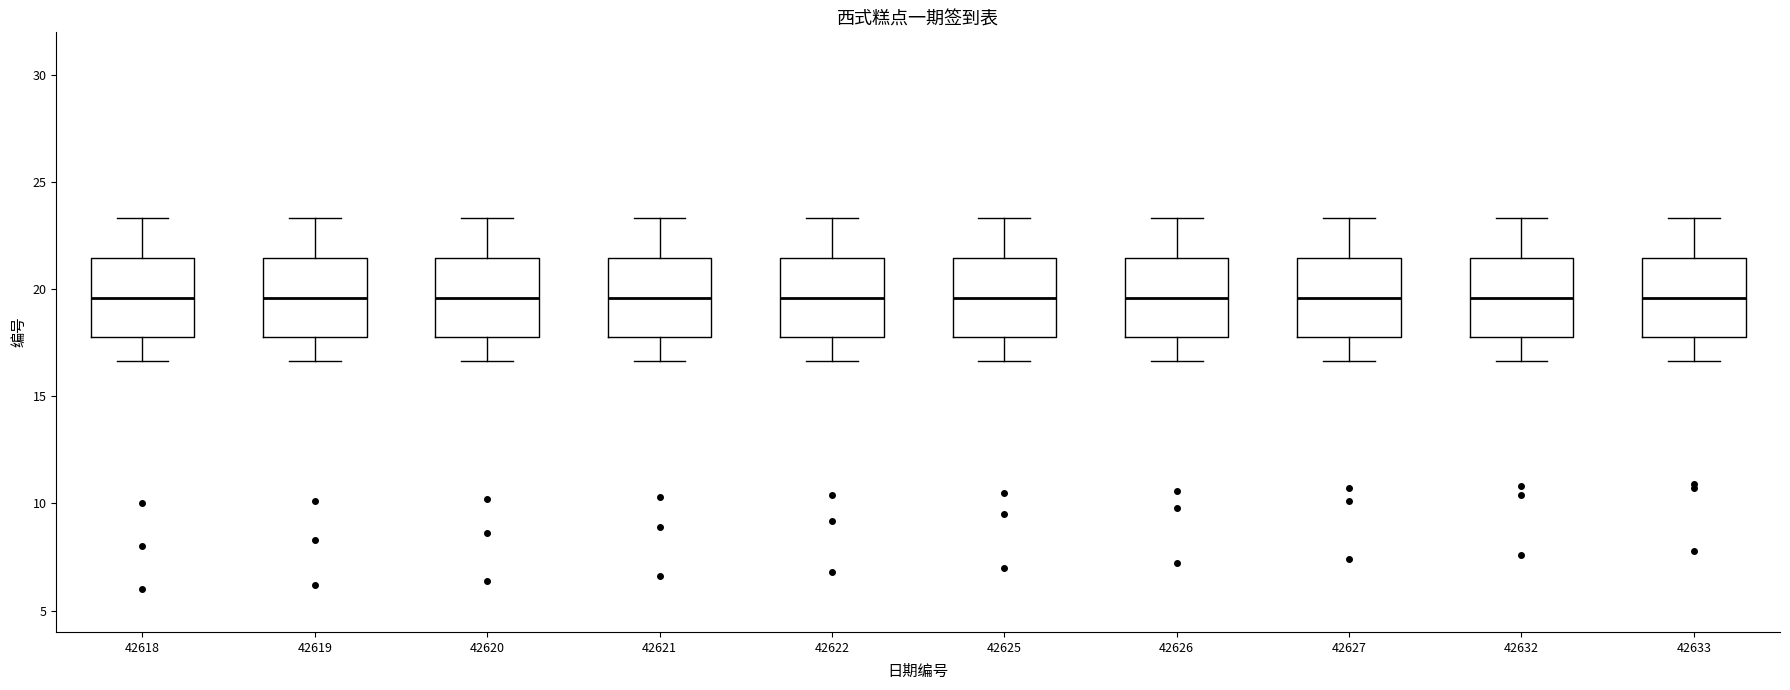

Reading left to right, transcribe this box plot: for each box, give where its median line is, the range the box spans, and where its two whiskers end, as read against the y-axis. The values are not printed on the chart, so give them approximately, as read against the axis.

42618: median 19.5, box 18.0 to 21.5, whiskers 16.5 to 23.5
42619: median 19.5, box 18.0 to 21.5, whiskers 16.5 to 23.5
42620: median 19.5, box 18.0 to 21.5, whiskers 16.5 to 23.5
42621: median 19.5, box 18.0 to 21.5, whiskers 16.5 to 23.5
42622: median 19.5, box 18.0 to 21.5, whiskers 16.5 to 23.5
42625: median 19.5, box 18.0 to 21.5, whiskers 16.5 to 23.5
42626: median 19.5, box 18.0 to 21.5, whiskers 16.5 to 23.5
42627: median 19.5, box 18.0 to 21.5, whiskers 16.5 to 23.5
42632: median 19.5, box 18.0 to 21.5, whiskers 16.5 to 23.5
42633: median 19.5, box 18.0 to 21.5, whiskers 16.5 to 23.5